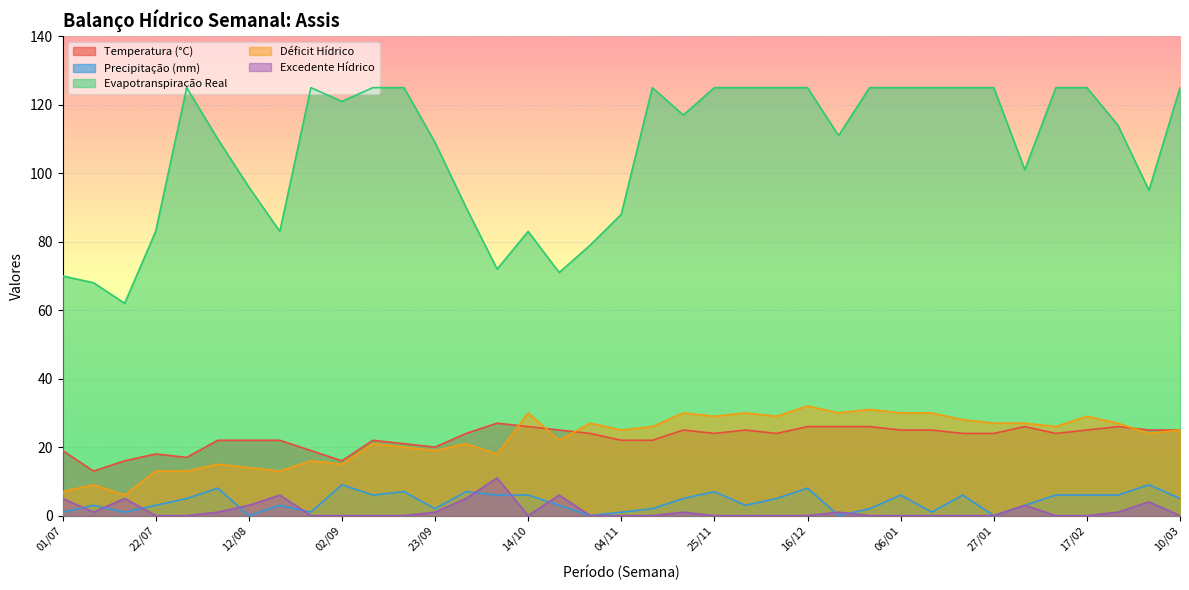

How many lines are shown in the chart?

5